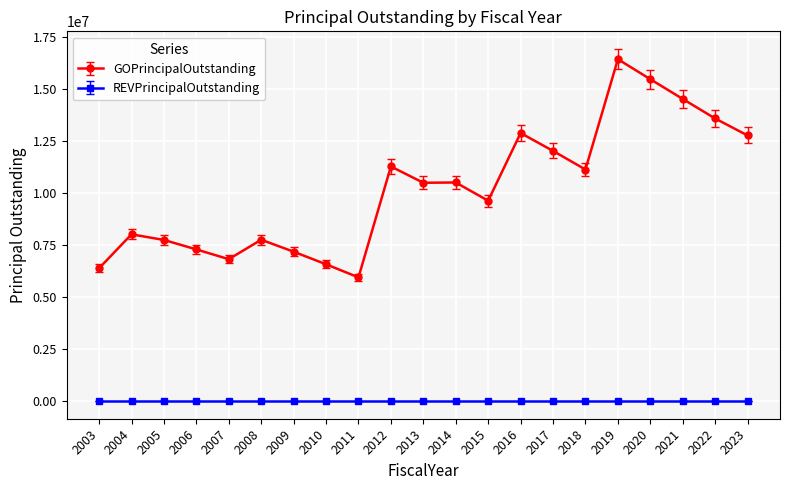

How many distinct data groups are displayed?

2